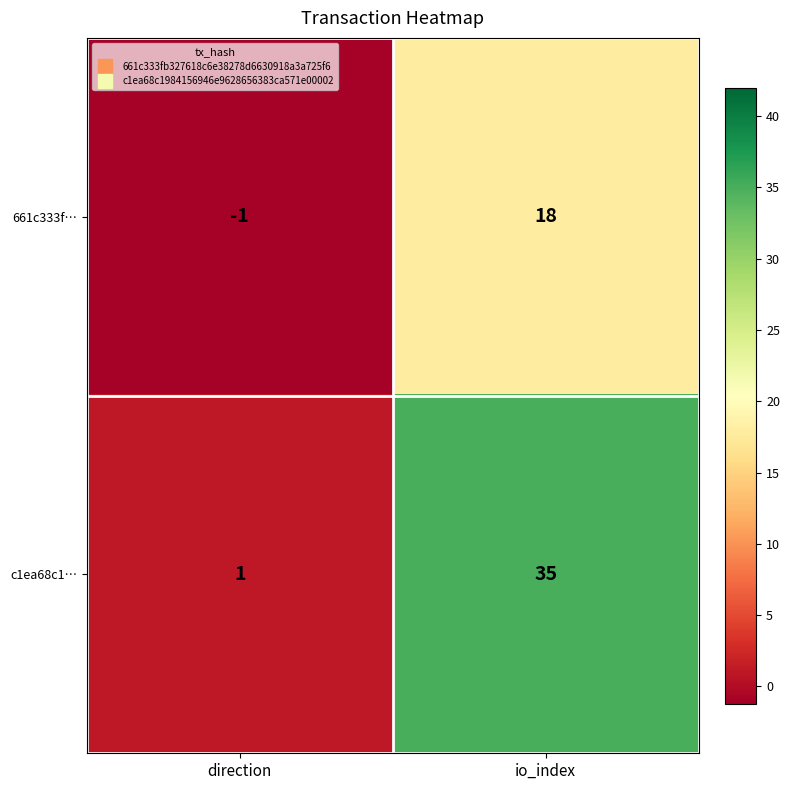

Which category has the lowest value across all series?

direction